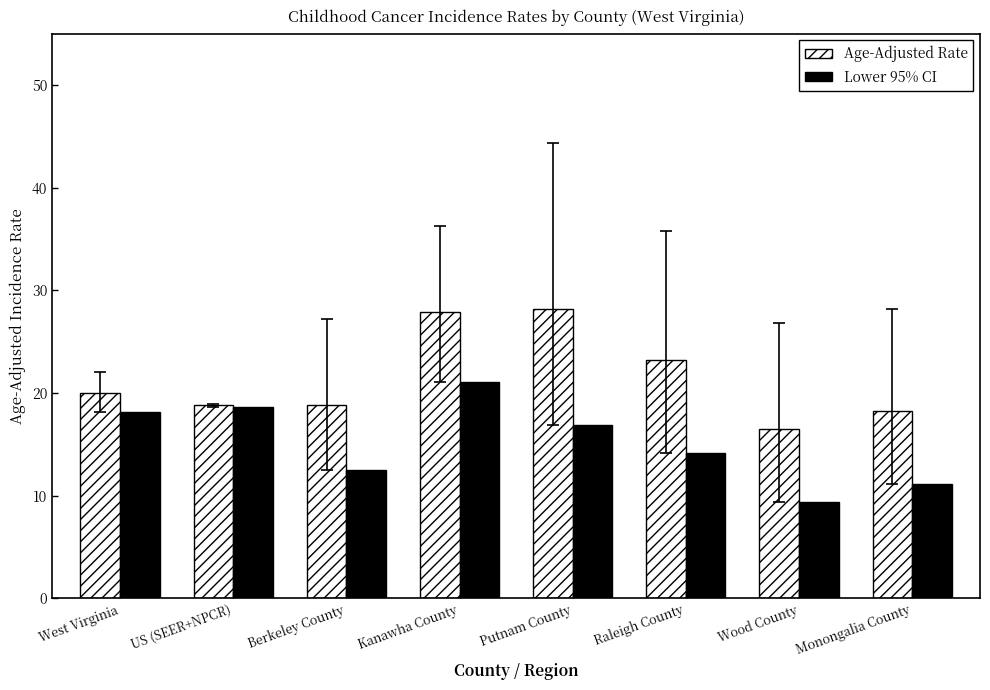

How many bars are there in total?

16